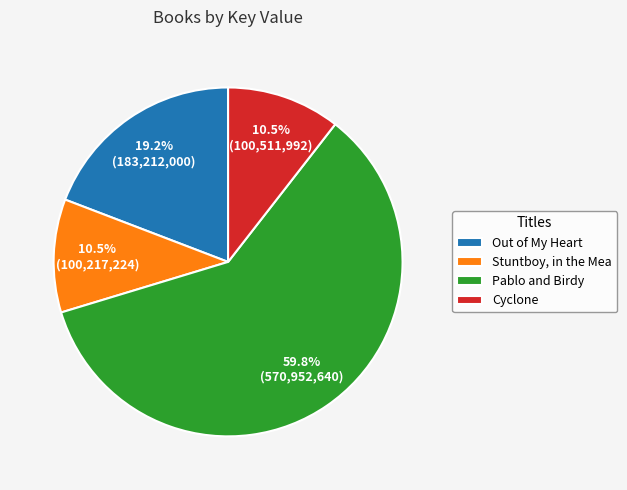

To the nearest percent, what percentage of the pie is Pablo and Birdy?

60%